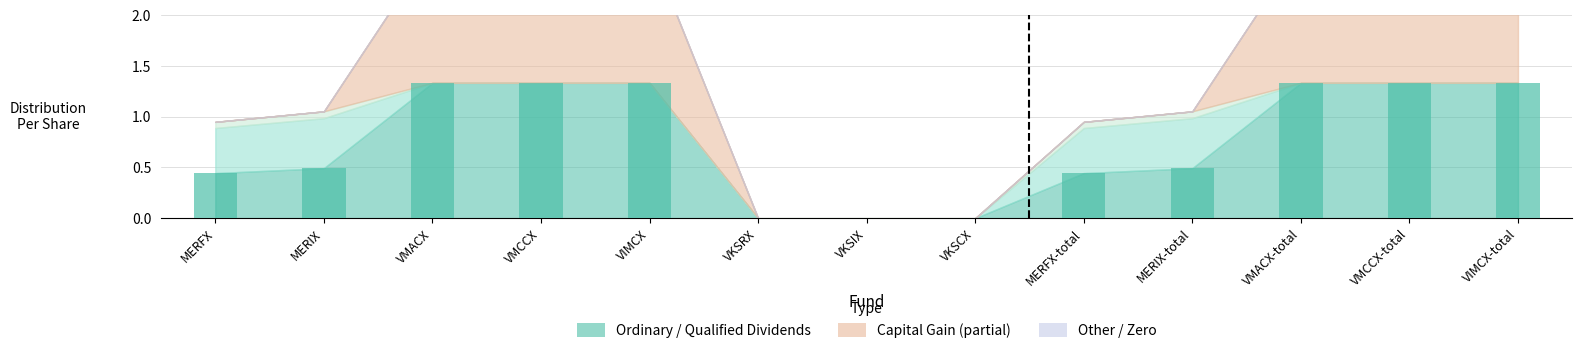

The value at VKSCX is 0.0. True or false?

True